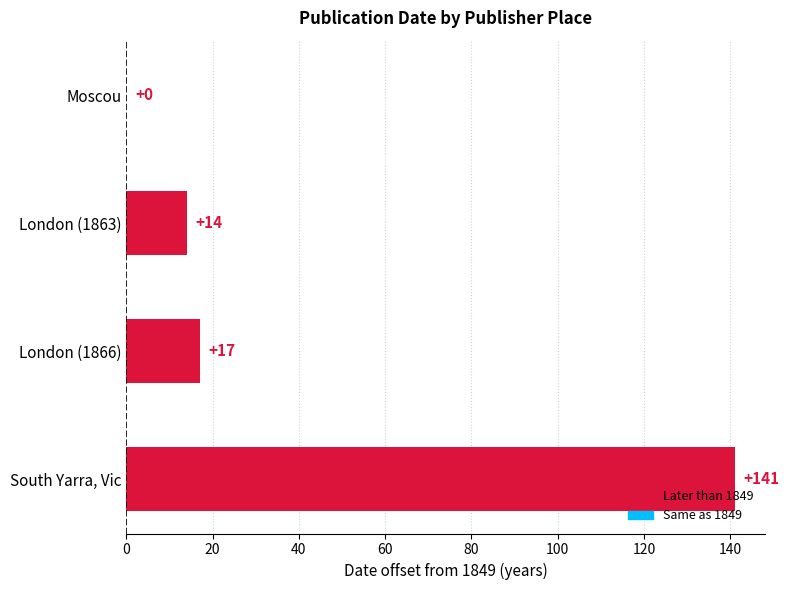

At which label is the value closest to 70?

London (1866)